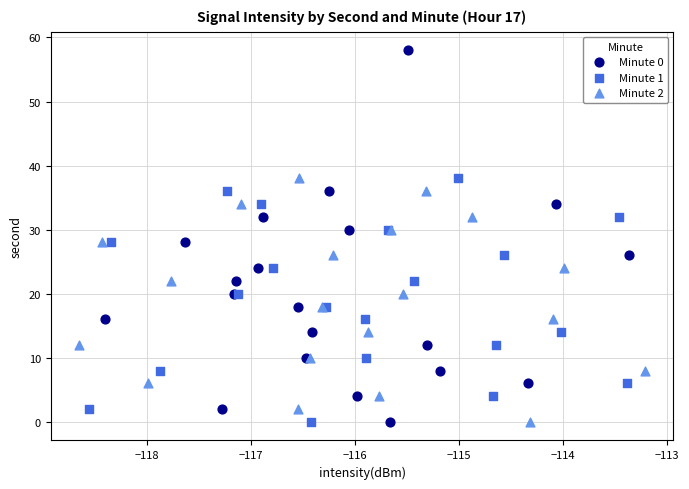

Which series reaches the maximum Y coordinate?

Minute 0